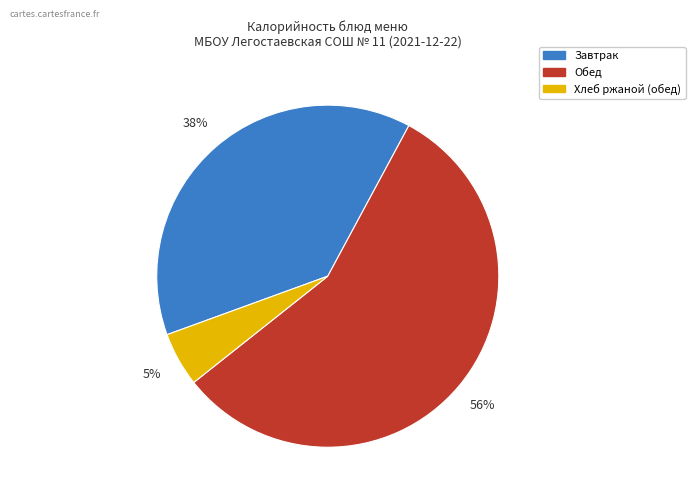

Is there any slice that represents more than half of the pie?

Yes